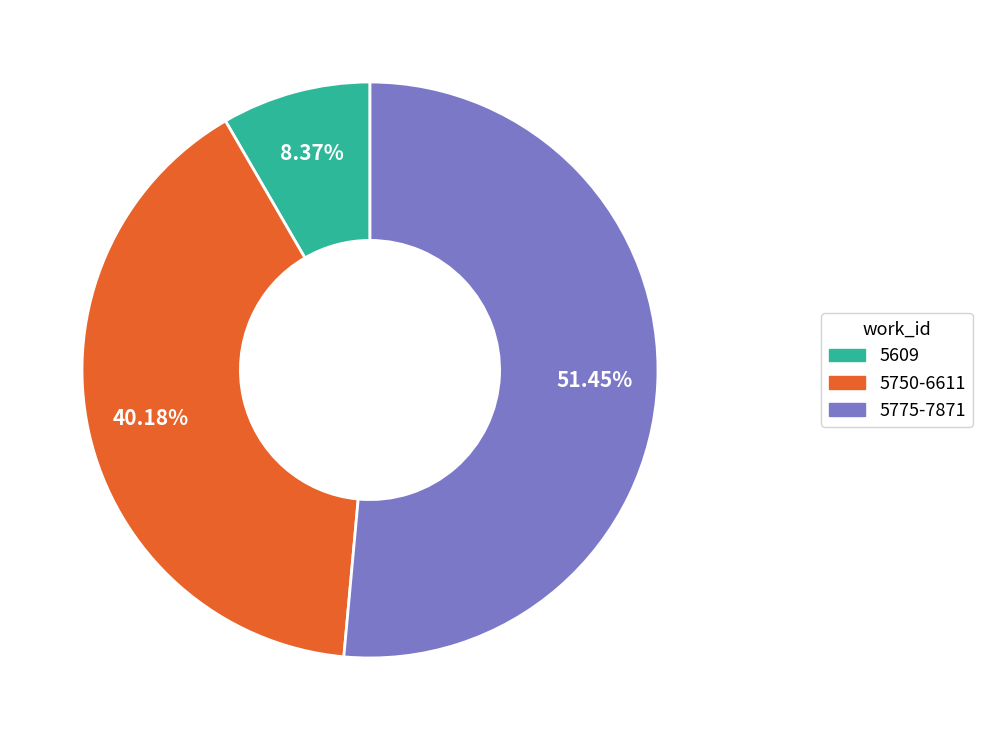

Which slice is the largest?

5775-7871